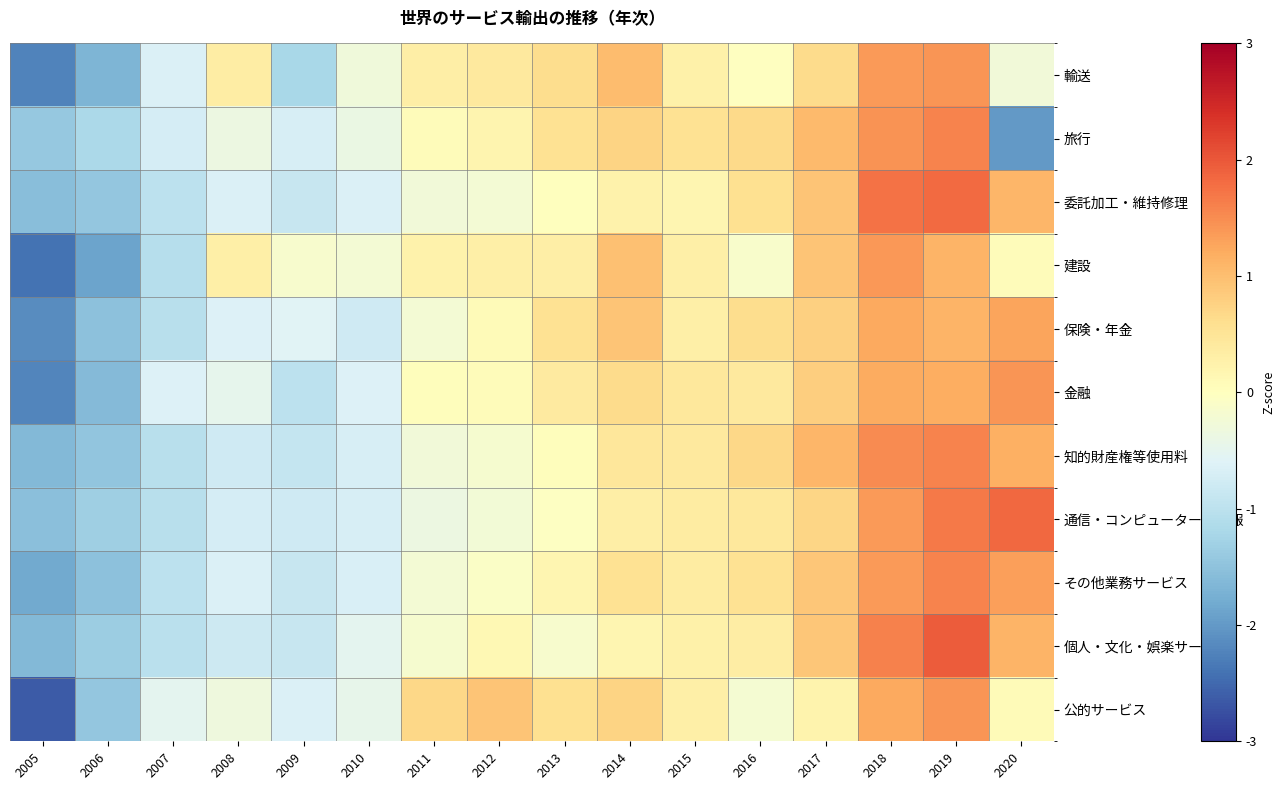

How many series are shown in this chart?

11